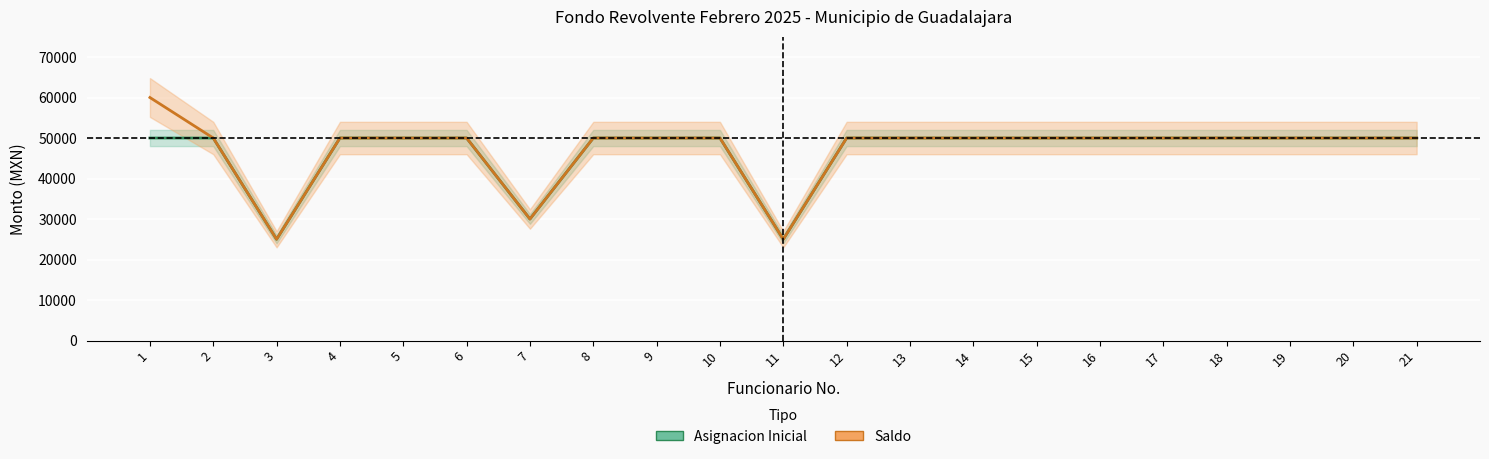

List the series in order of their overall mean, highest first.

Saldo, Asignacion Inicial